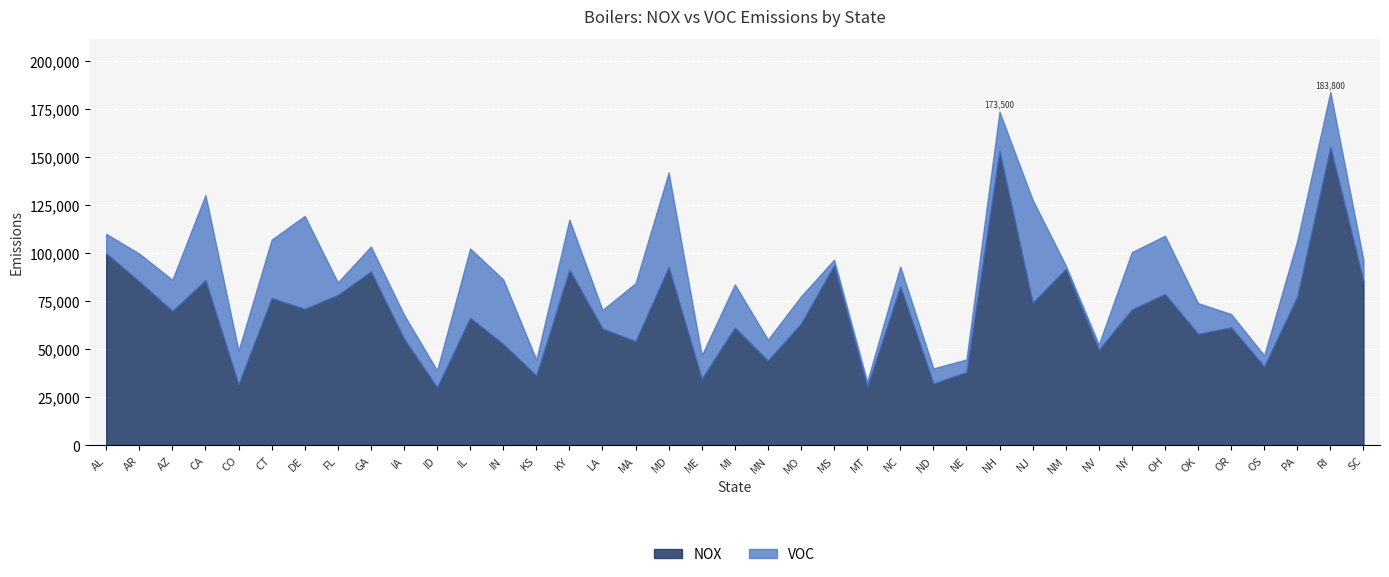

What are all the series names shown in the legend?

NOX, VOC